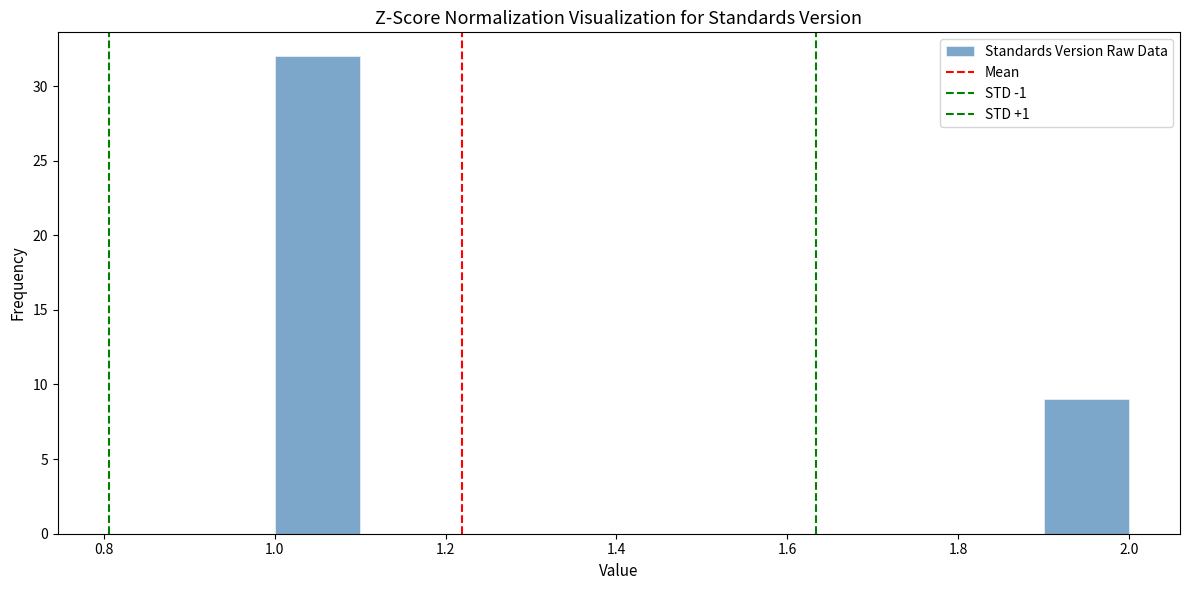

Reading left to right, list every bar in this chart as the range it spans on the x-axis followed by its height. The values are not printed on the chart, so give them approximately, as read against the axis.

1.0 to 1.1: 32
1.1 to 1.2: 0
1.2 to 1.3: 0
1.3 to 1.4: 0
1.4 to 1.5: 0
1.5 to 1.6: 0
1.6 to 1.7: 0
1.7 to 1.8: 0
1.8 to 1.9: 0
1.9 to 2.0: 9